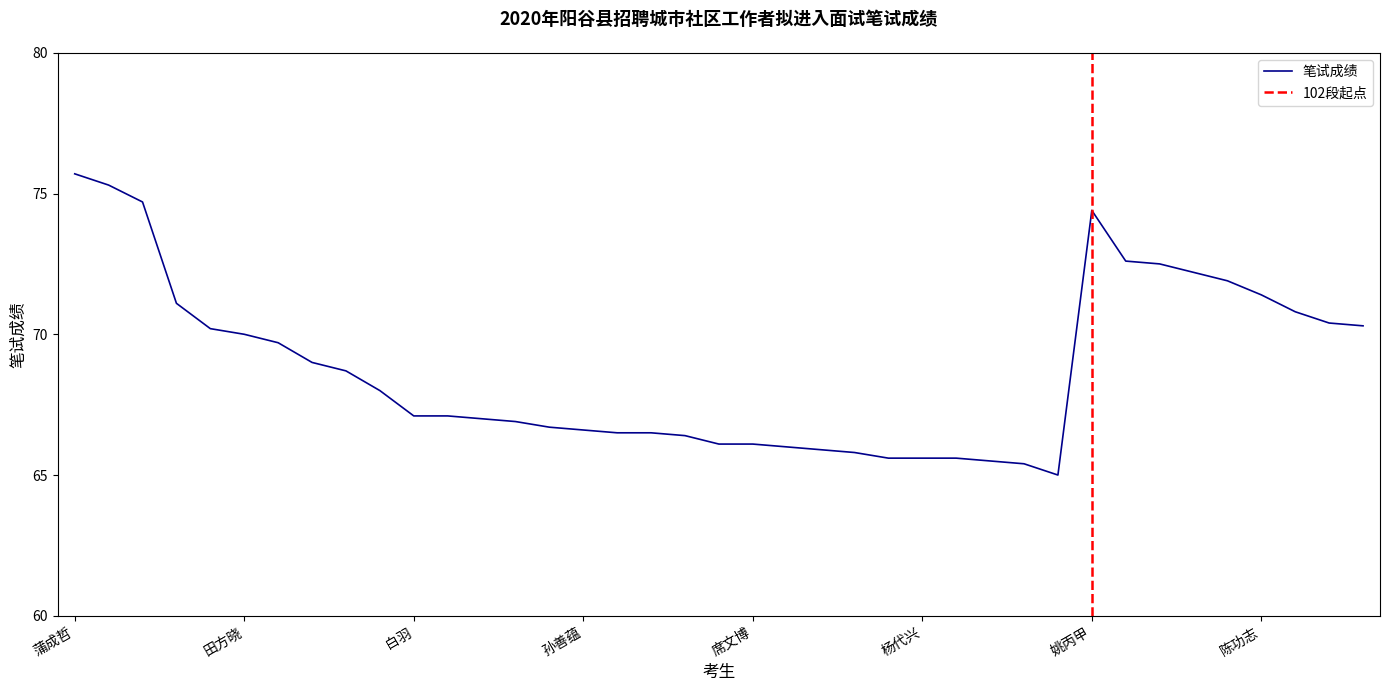

Rank the categories by value from highest to lowest.

蒲成哲, 刘彤, 刘全泰, 姚丙甲, 张冉冉, 万继申, 杨静静, 张浩, 陈功志, 张昕, 方佳明, 刘净琦, 李文栋, 张洁, 田方晓, 史明珠, 李秀静, 朱帅, 宋来乐, 白羽, 李盼盼, 魏之庆, 刘晓丽, 王继战, 孙善蕴, 邱倩, 李丹, 李雪, 王倩, 席文博, 魏慧欣, 李冉, 唐艳梅, 陆平, 杨代兴, 侯胜龙, 朱亚芳, 赵丹, 刘娇